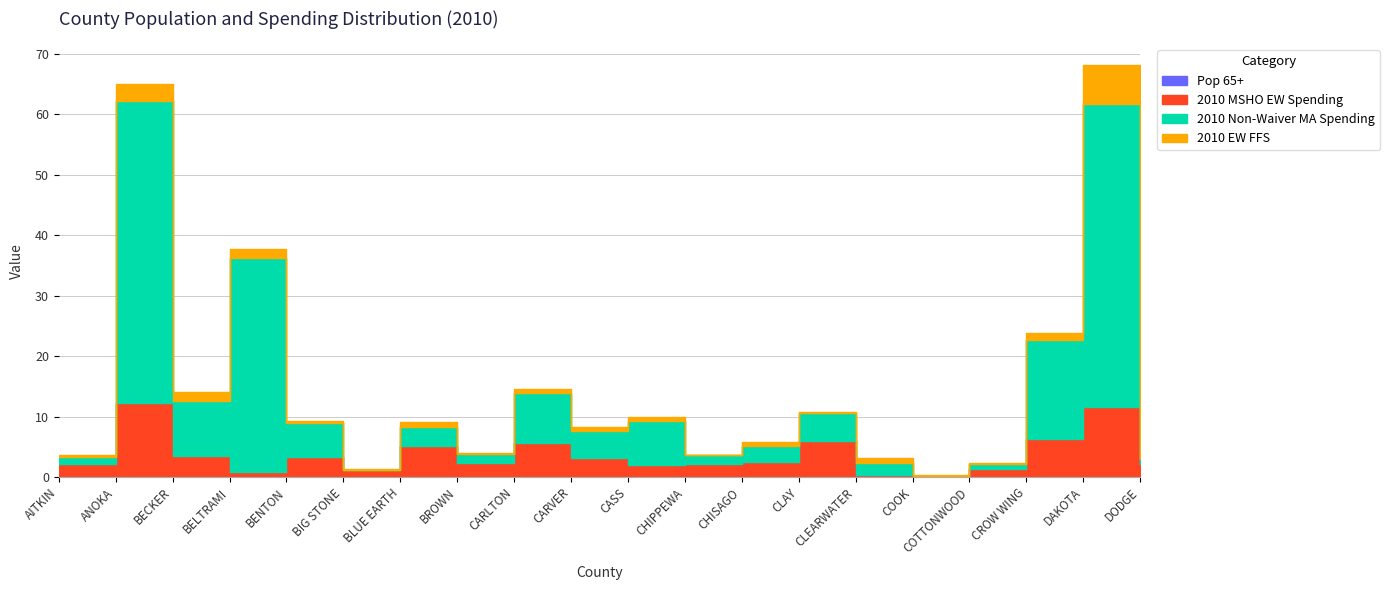

True or false: 2010 MSHO EW Spending and Pop 65+ intersect in this chart.

False